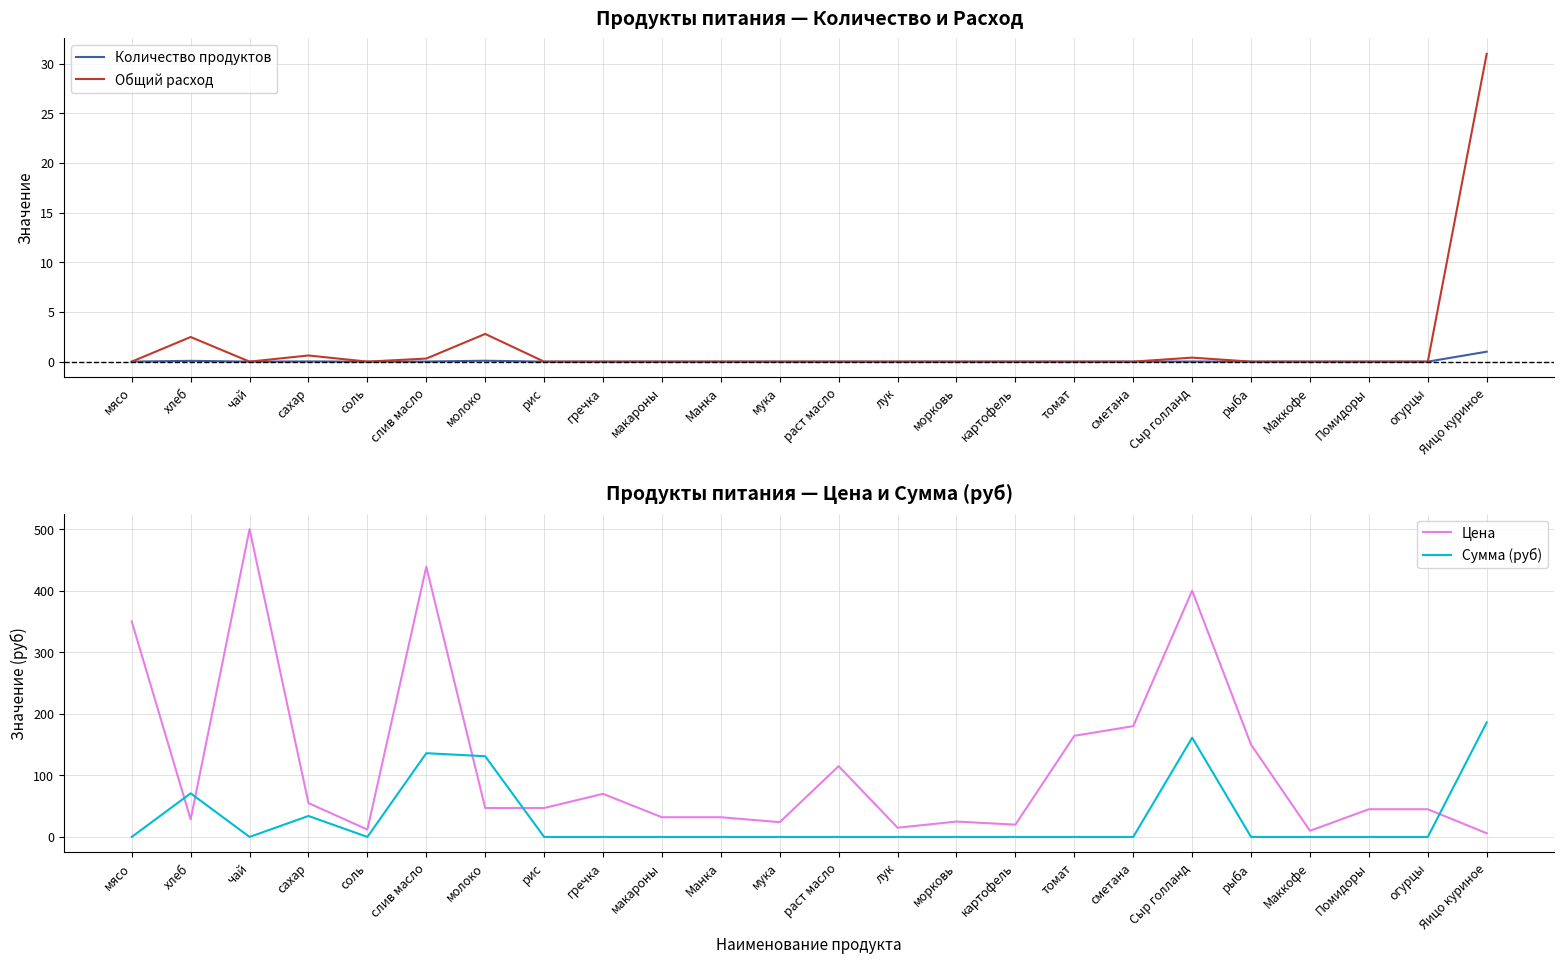

At which label does Сумма (руб) reach its peak?

Яицо куриное